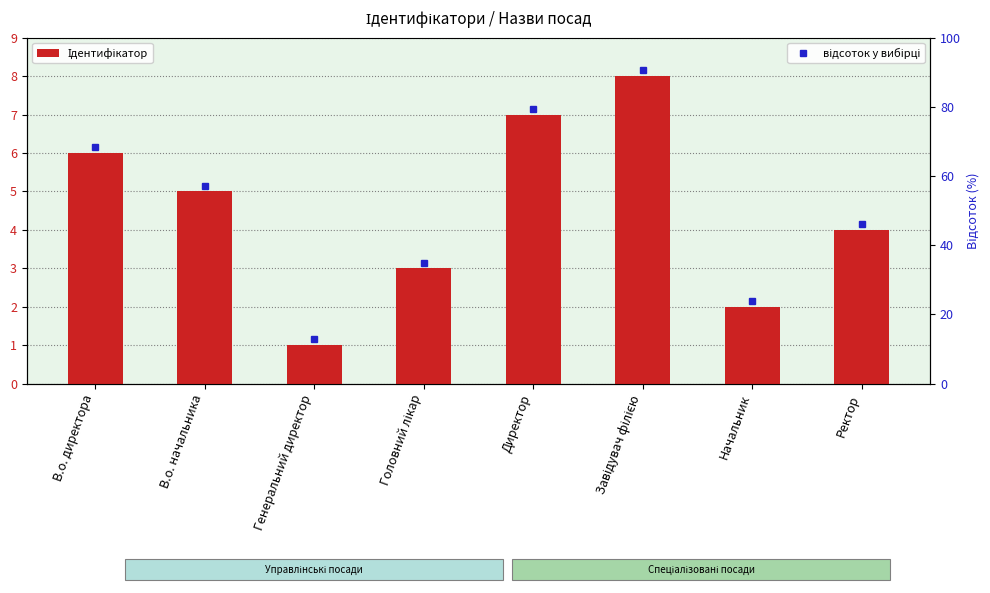

How many categories are shown in the chart?

8